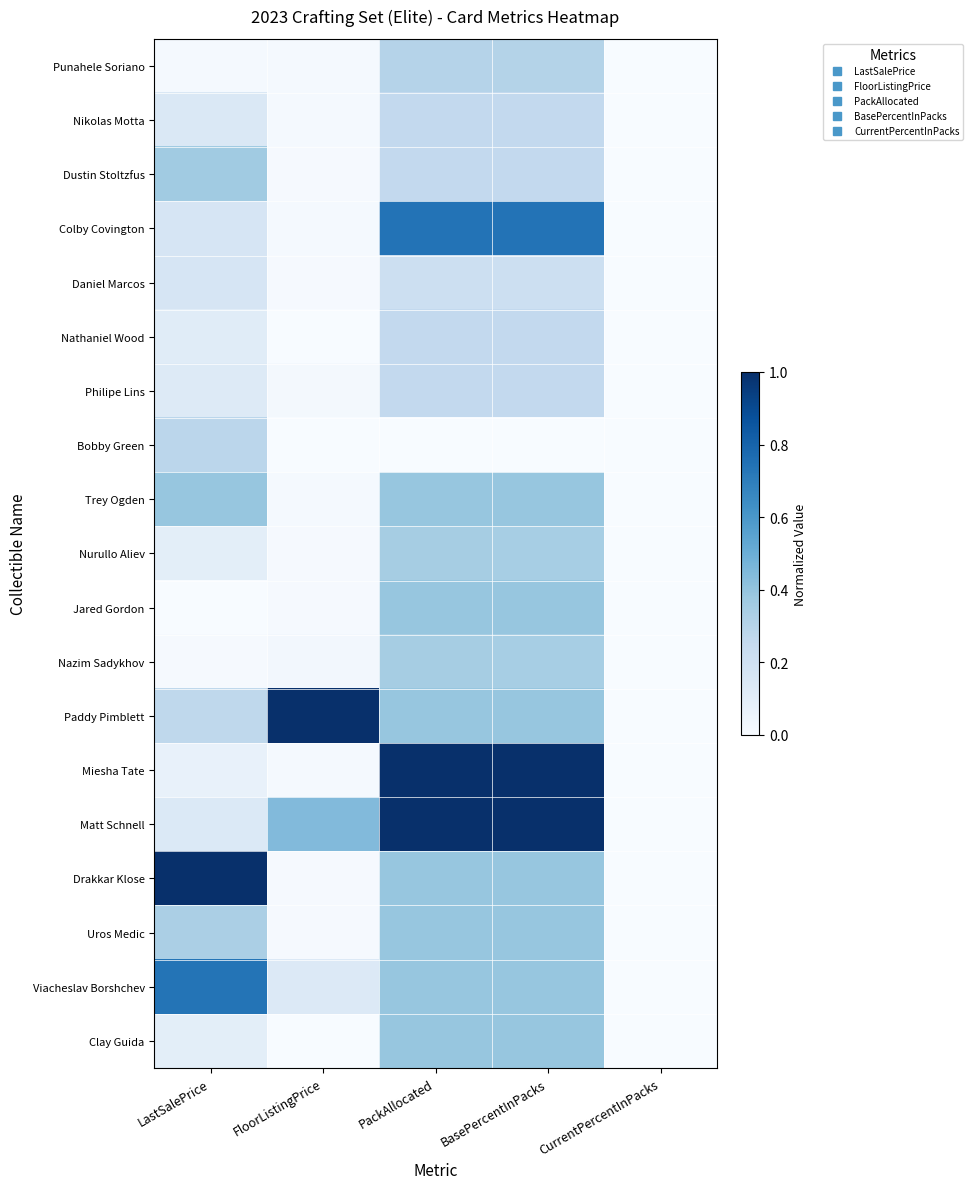

Reading left to right, what are all the values shown in this chart?

Punahele Soriano: LastSalePrice=0.0	FloorListingPrice=0.0	PackAllocated=0.3	BasePercentInPacks=0.3	CurrentPercentInPacks=0.0
Nikolas Motta: LastSalePrice=0.1	FloorListingPrice=0.0	PackAllocated=0.3	BasePercentInPacks=0.3	CurrentPercentInPacks=0.0
Dustin Stoltzfus: LastSalePrice=0.4	FloorListingPrice=0.0	PackAllocated=0.3	BasePercentInPacks=0.3	CurrentPercentInPacks=0.0
Colby Covington: LastSalePrice=0.2	FloorListingPrice=0.0	PackAllocated=0.7	BasePercentInPacks=0.7	CurrentPercentInPacks=0.0
Daniel Marcos: LastSalePrice=0.2	FloorListingPrice=0.0	PackAllocated=0.2	BasePercentInPacks=0.2	CurrentPercentInPacks=0.0
Nathaniel Wood: LastSalePrice=0.1	FloorListingPrice=0.0	PackAllocated=0.3	BasePercentInPacks=0.3	CurrentPercentInPacks=0.0
Philipe Lins: LastSalePrice=0.1	FloorListingPrice=0.0	PackAllocated=0.3	BasePercentInPacks=0.3	CurrentPercentInPacks=0.0
Bobby Green: LastSalePrice=0.3	FloorListingPrice=0.0	PackAllocated=0.0	BasePercentInPacks=0.0	CurrentPercentInPacks=0.0
Trey Ogden: LastSalePrice=0.4	FloorListingPrice=0.0	PackAllocated=0.4	BasePercentInPacks=0.4	CurrentPercentInPacks=0.0
Nurullo Aliev: LastSalePrice=0.1	FloorListingPrice=0.0	PackAllocated=0.3	BasePercentInPacks=0.3	CurrentPercentInPacks=0.0
Jared Gordon: LastSalePrice=0.0	FloorListingPrice=0.0	PackAllocated=0.4	BasePercentInPacks=0.4	CurrentPercentInPacks=0.0
Nazim Sadykhov: LastSalePrice=0.0	FloorListingPrice=0.0	PackAllocated=0.3	BasePercentInPacks=0.3	CurrentPercentInPacks=0.0
Paddy Pimblett: LastSalePrice=0.3	FloorListingPrice=1.0	PackAllocated=0.4	BasePercentInPacks=0.4	CurrentPercentInPacks=0.0
Miesha Tate: LastSalePrice=0.1	FloorListingPrice=0.0	PackAllocated=1.0	BasePercentInPacks=1.0	CurrentPercentInPacks=0.0
Matt Schnell: LastSalePrice=0.1	FloorListingPrice=0.4	PackAllocated=1.0	BasePercentInPacks=1.0	CurrentPercentInPacks=0.0
Drakkar Klose: LastSalePrice=1.0	FloorListingPrice=0.0	PackAllocated=0.4	BasePercentInPacks=0.4	CurrentPercentInPacks=0.0
Uros Medic: LastSalePrice=0.3	FloorListingPrice=0.0	PackAllocated=0.4	BasePercentInPacks=0.4	CurrentPercentInPacks=0.0
Viacheslav Borshchev: LastSalePrice=0.7	FloorListingPrice=0.1	PackAllocated=0.4	BasePercentInPacks=0.4	CurrentPercentInPacks=0.0
Clay Guida: LastSalePrice=0.1	FloorListingPrice=0.0	PackAllocated=0.4	BasePercentInPacks=0.4	CurrentPercentInPacks=0.0